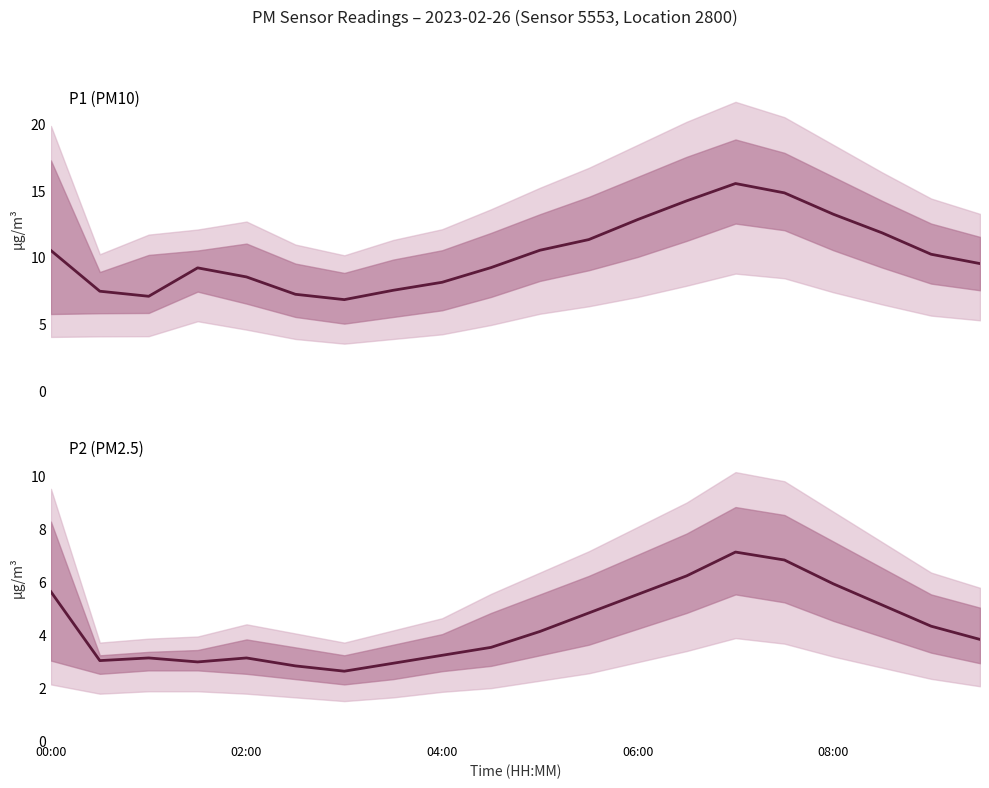

True or false: P1 (PM10) and P2 (PM2.5) cross at least once.

False